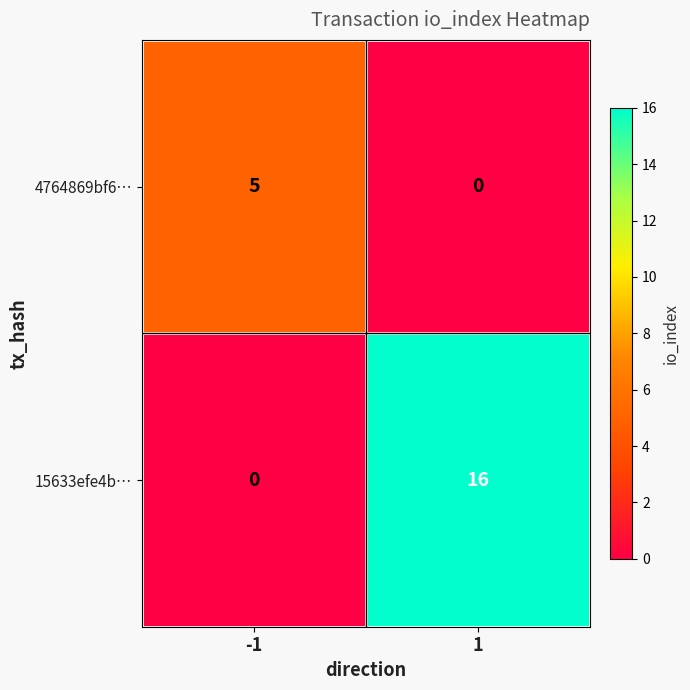

What is the total value across all series at 1?

16